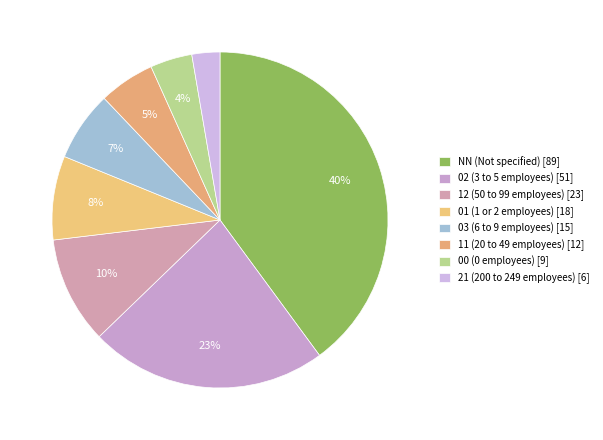

To the nearest percent, what is the difference between the largest and smallest slice percentages?

37%